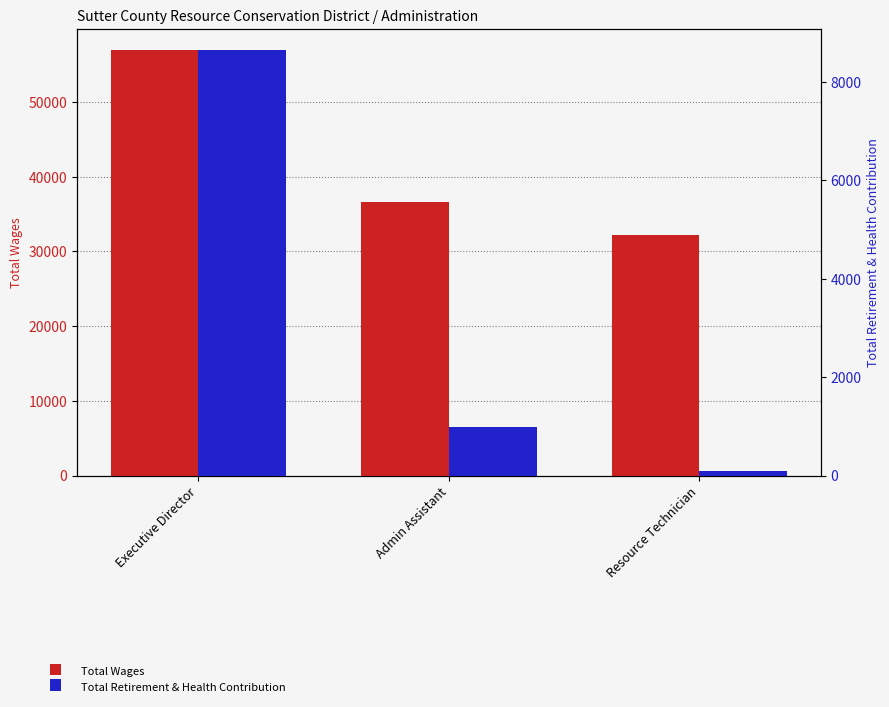

What is the label of the 3rd bar from the right?

Executive Director